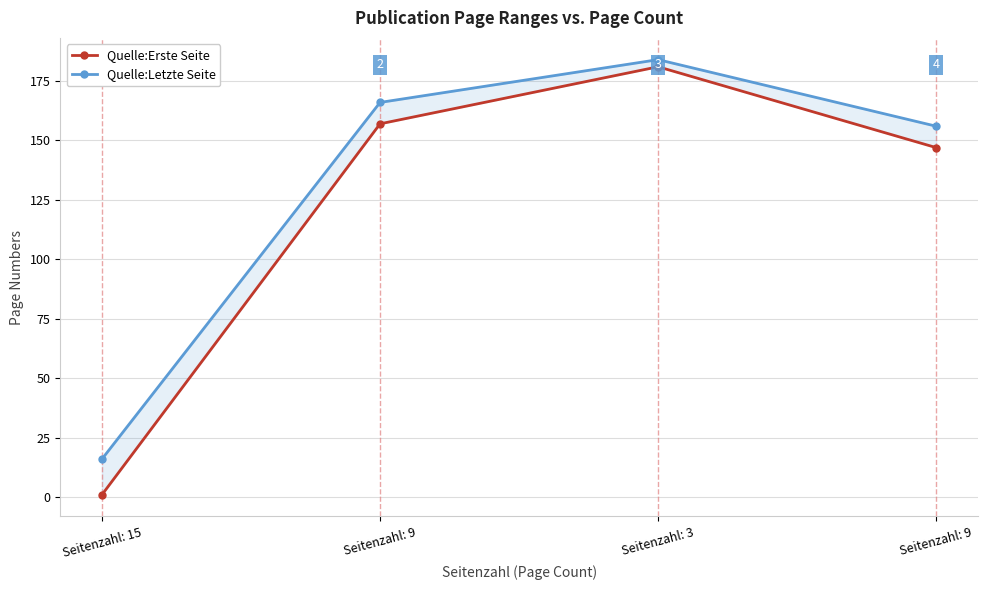

True or false: Quelle:Letzte Seite and Quelle:Erste Seite intersect in this chart.

False